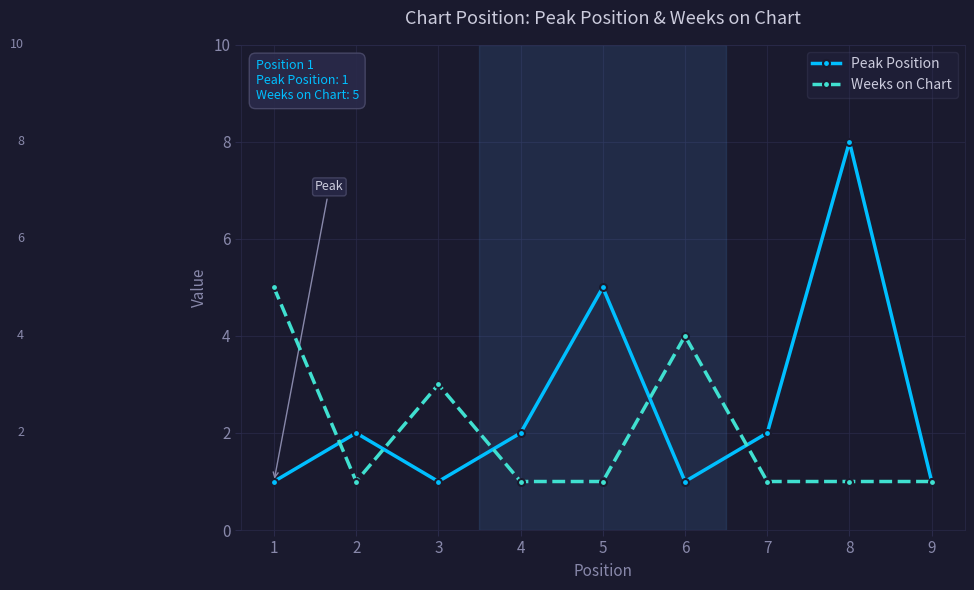

At which category does Weeks on Chart reach its first local valley?

2